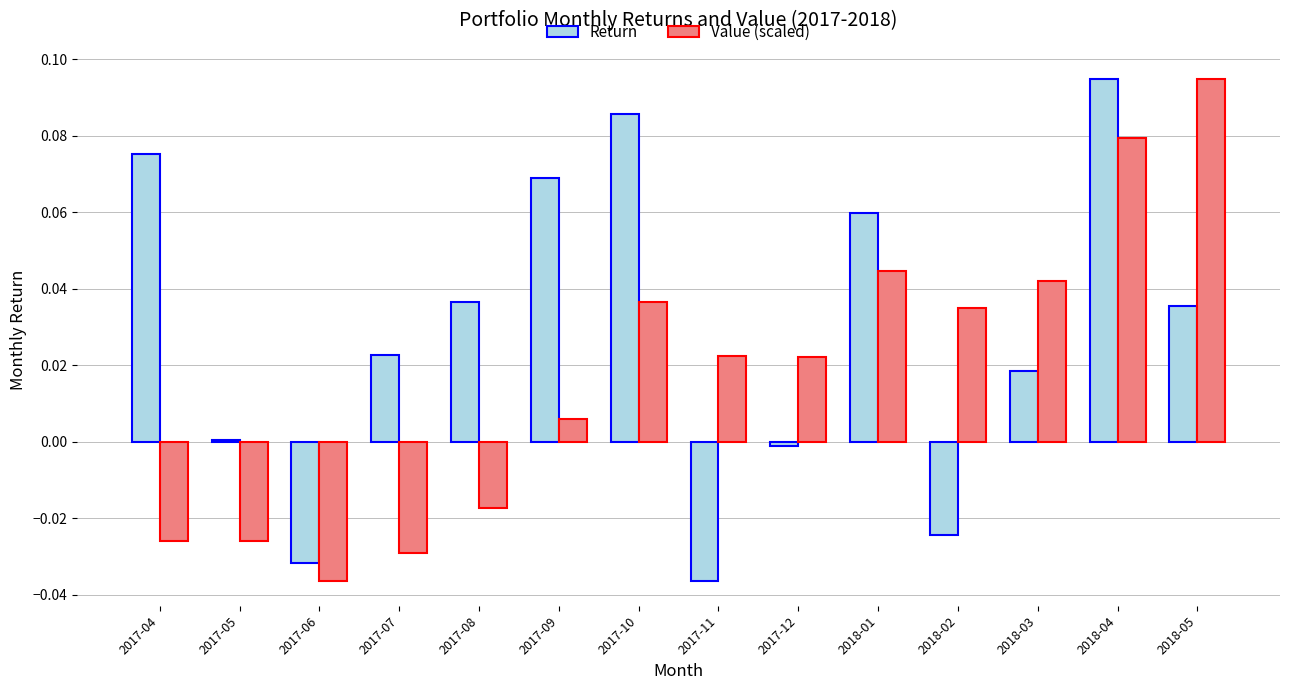

The Value (scaled) series shows 0.0 at 2017-11. True or false?

True